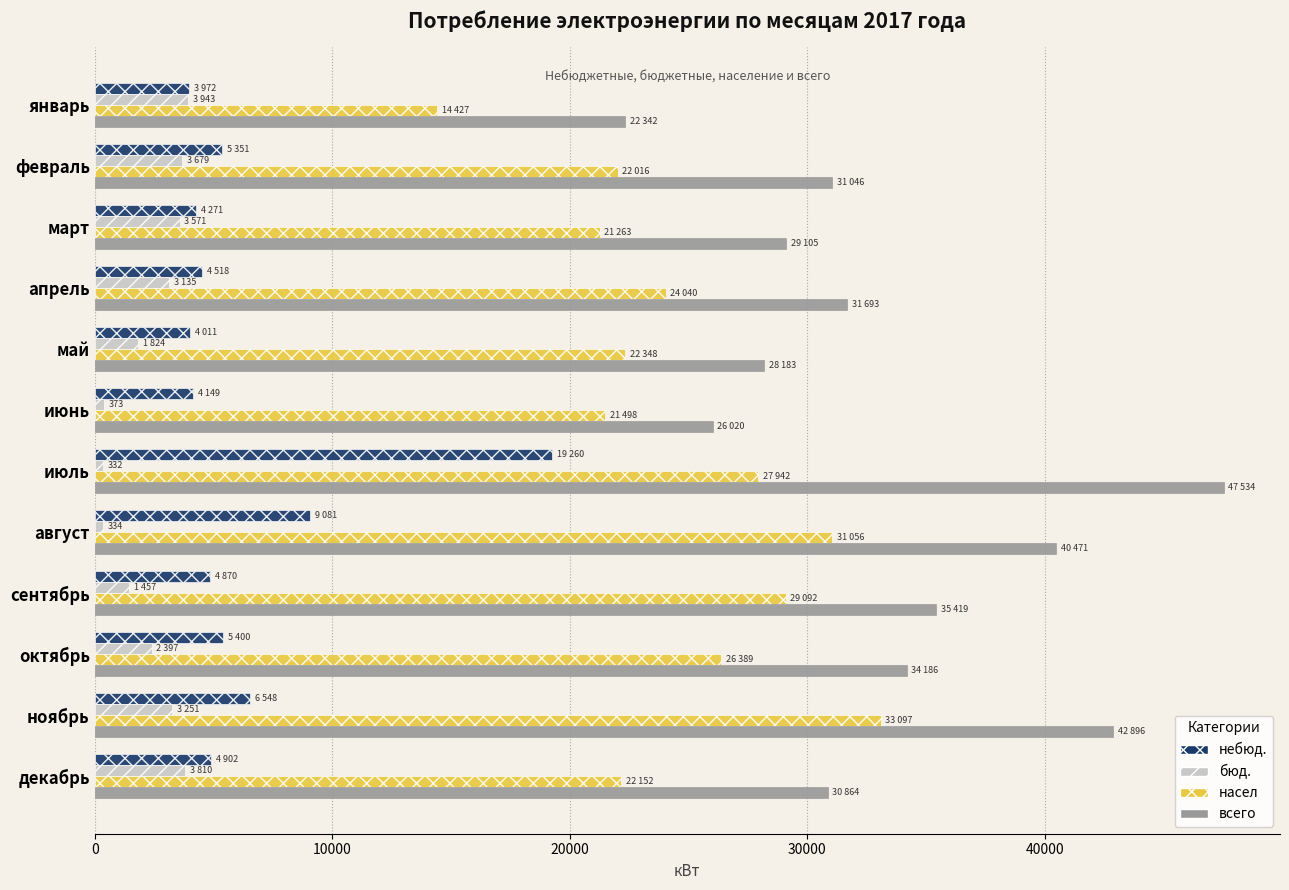

List the series in order of their peak value, highest first.

всего, насел, небюд., бюд.